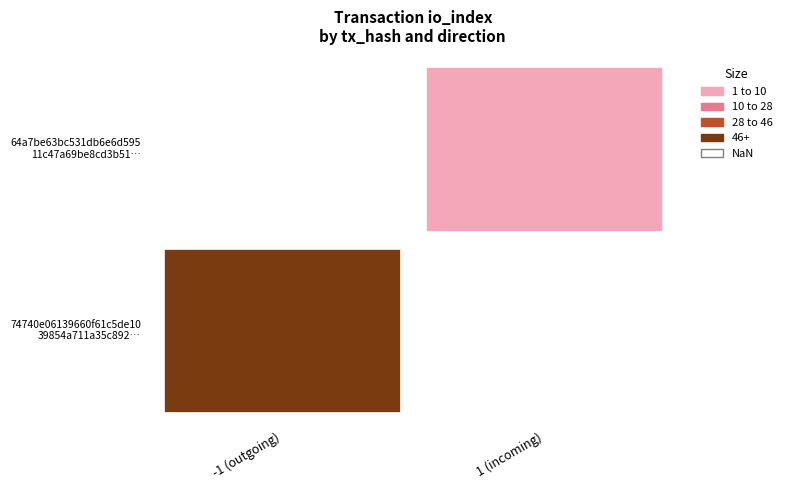

Read the 74740e06139660f61c5de1039854a711a35c892 value at io_index.

104